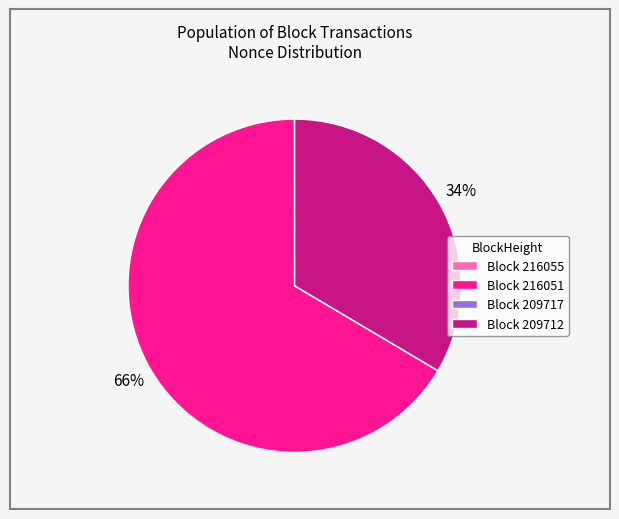

What is the ratio of the value at Block 209712 to the value at Block 216051?

0.5